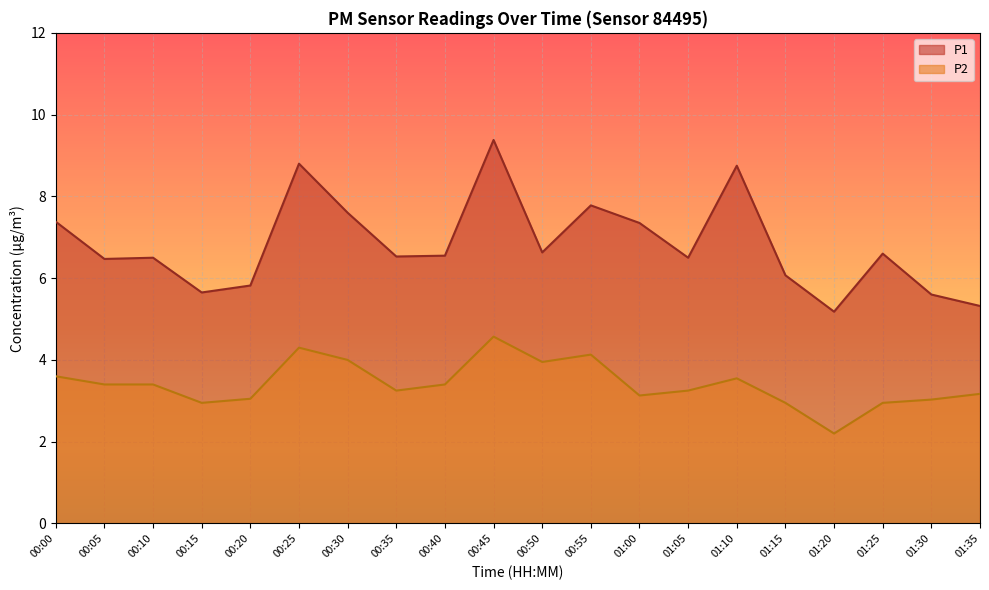

What is the minimum value shown in the chart?

2.2